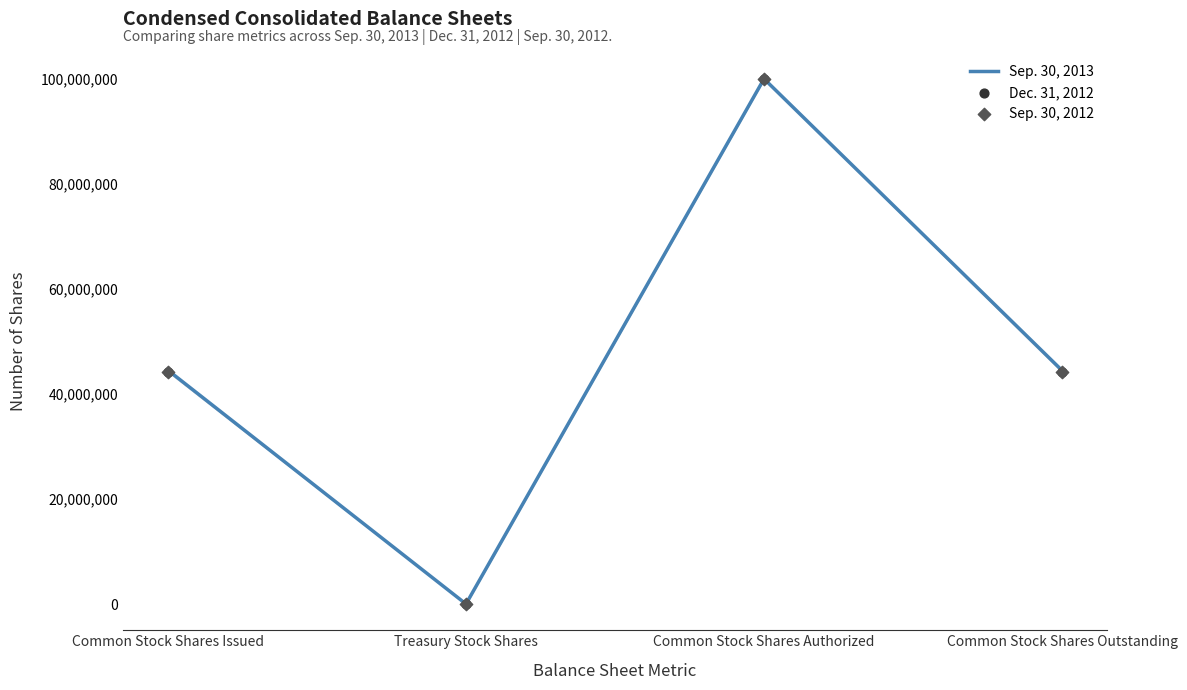

Is the value of Sep. 30, 2013 at Common Stock Shares Issued greater than the value of Sep. 30, 2012 at Common Stock Shares Outstanding?

Yes